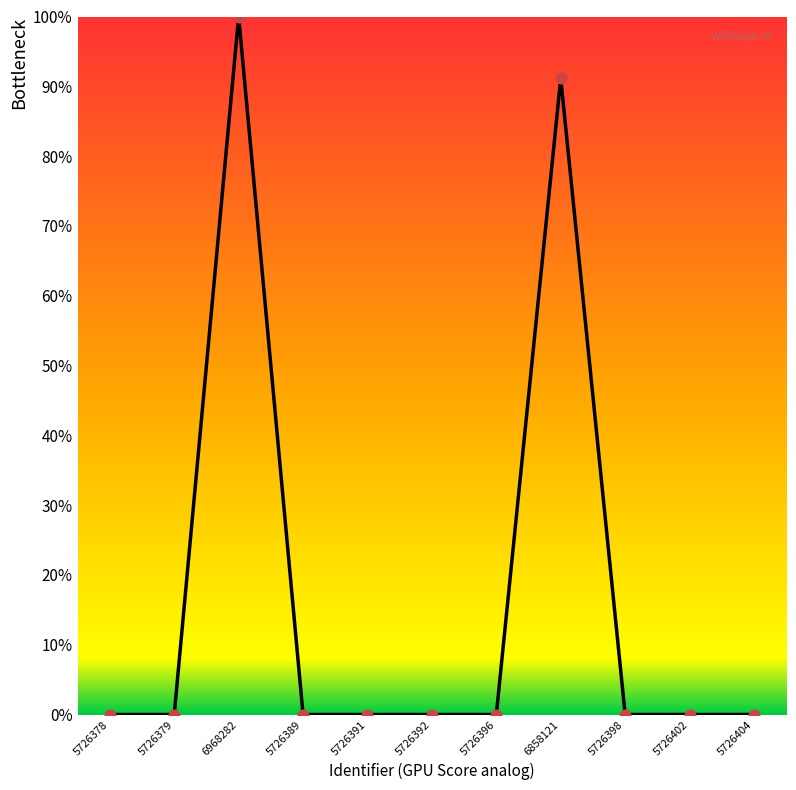

At which category does the chart reach its peak across all series?

6968282